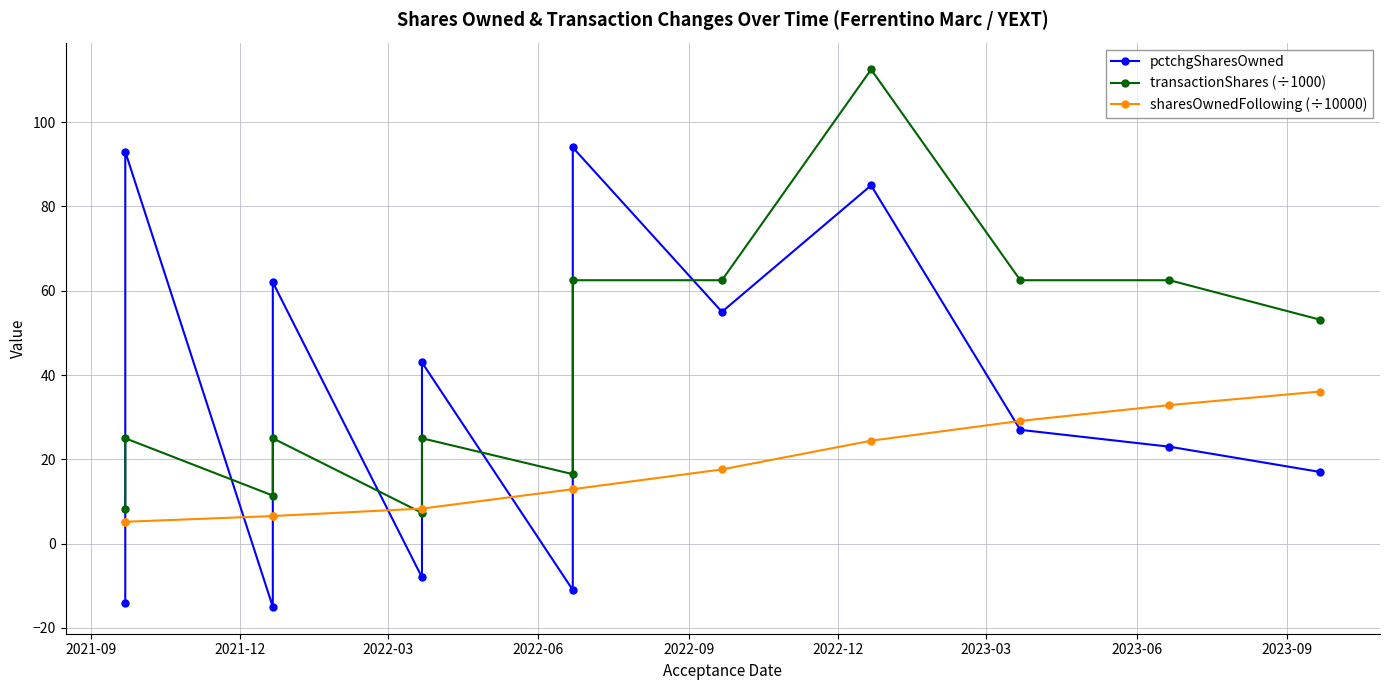

How many values in the pctchgSharesOwned series are below 27?

6